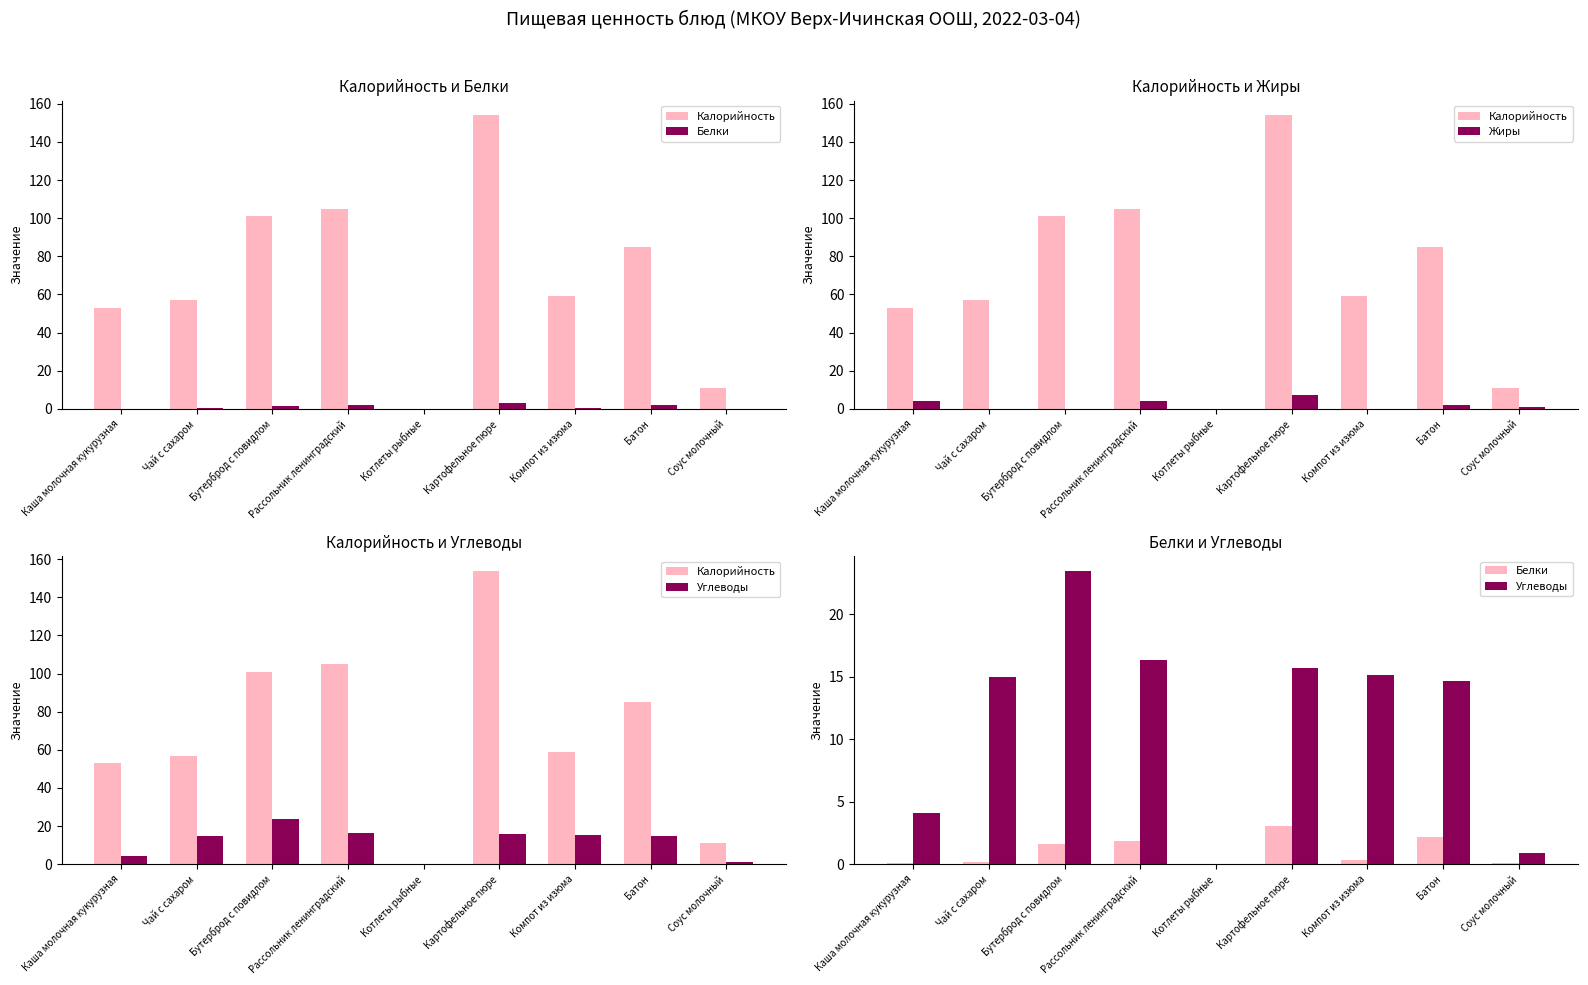

What is the difference between the highest and lowest values at Батон?

83.0